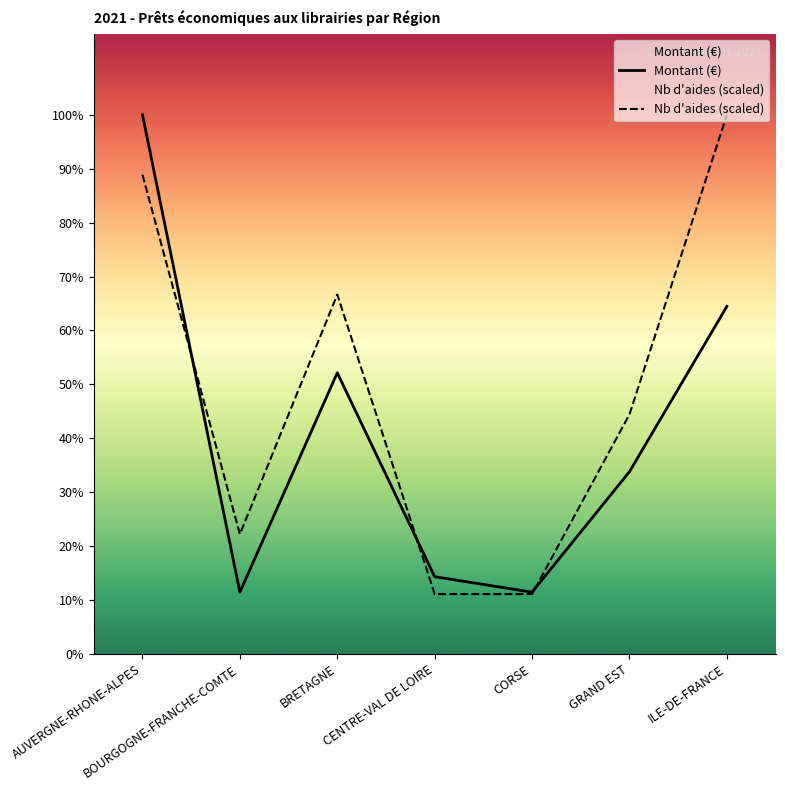

How many categories are shown in the chart?

7